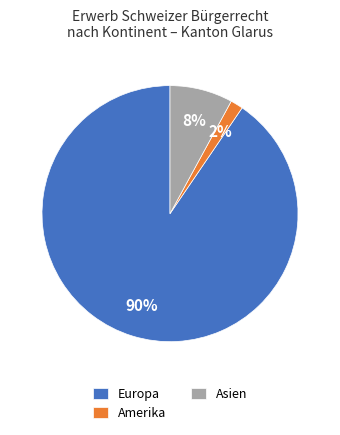

The Asien slice represents 8% of the pie. True or false?

True